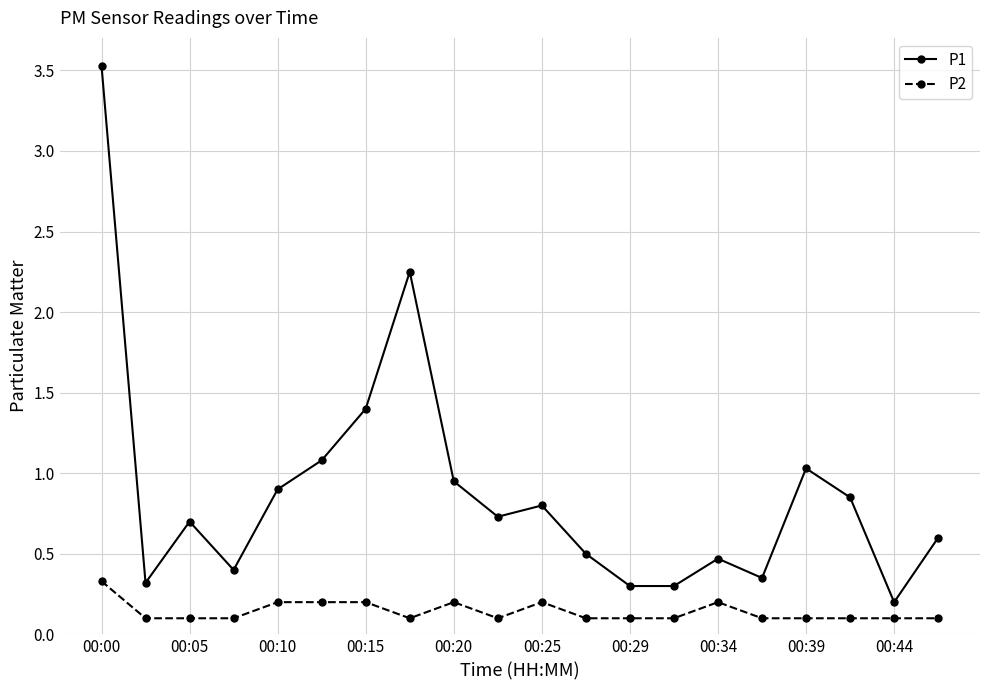

List the series in order of their peak value, highest first.

P1, P2